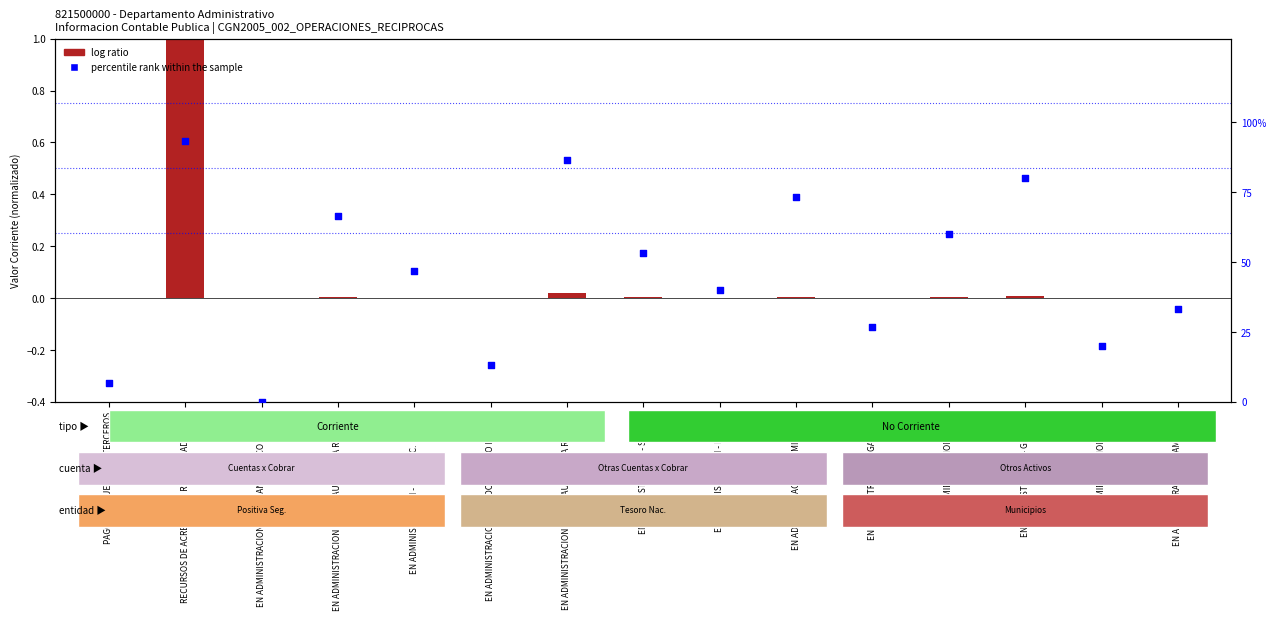

Which series contains the lowest Y value?

percentile rank within the sample